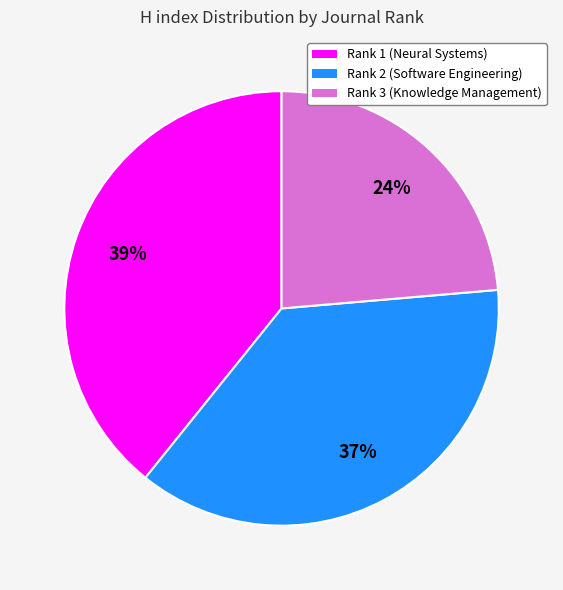

True or false: Rank 1 (Neural Systems) accounts for 46% of the total.

False